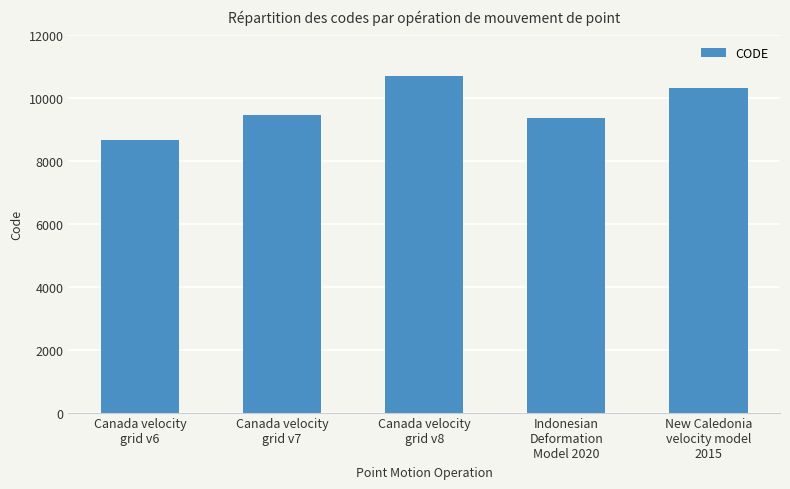

Reading left to right, list all the values displayed in this chart.

Canada velocity
grid v6=8676	Canada velocity
grid v7=9483	Canada velocity
grid v8=10707	Indonesian
Deformation
Model 2020=9375	New Caledonia
velocity model
2015=10323